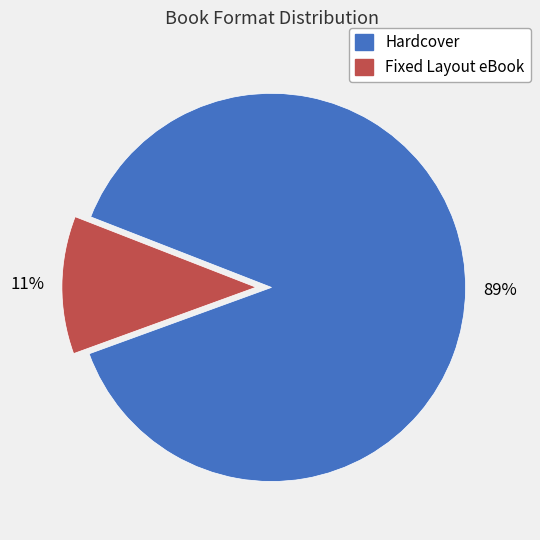

Does any single category account for the majority?

Yes